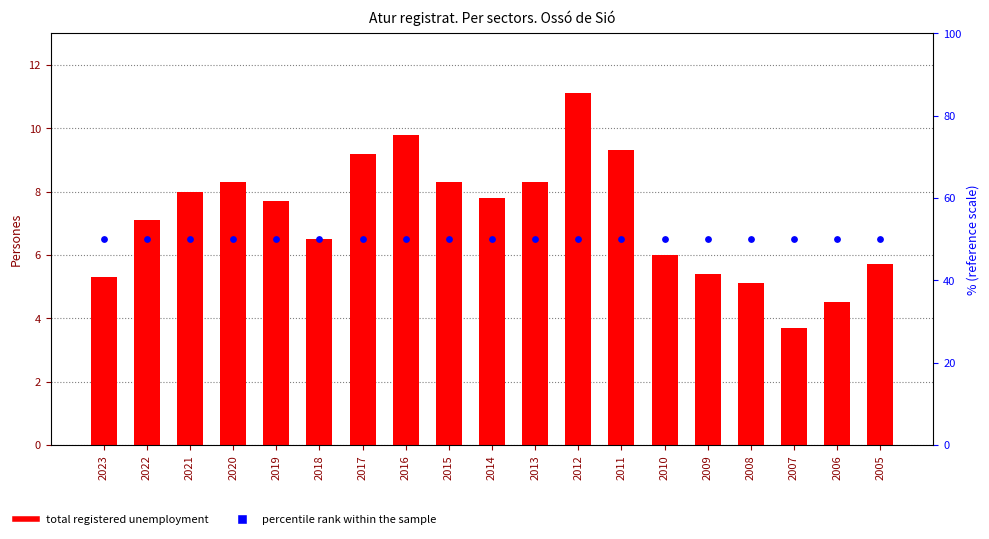

What is the total value across all series at 2017?

59.2